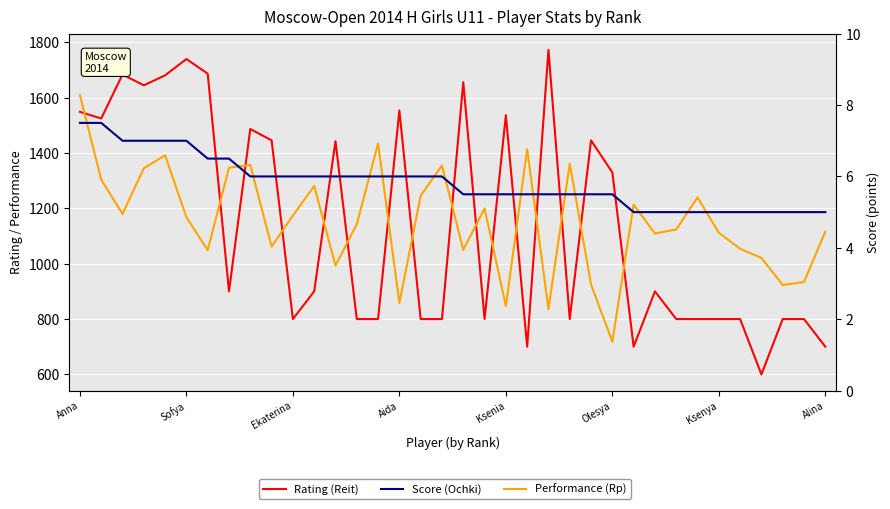

True or false: Performance (Rp) and Rating (Reit) cross at least once.

True